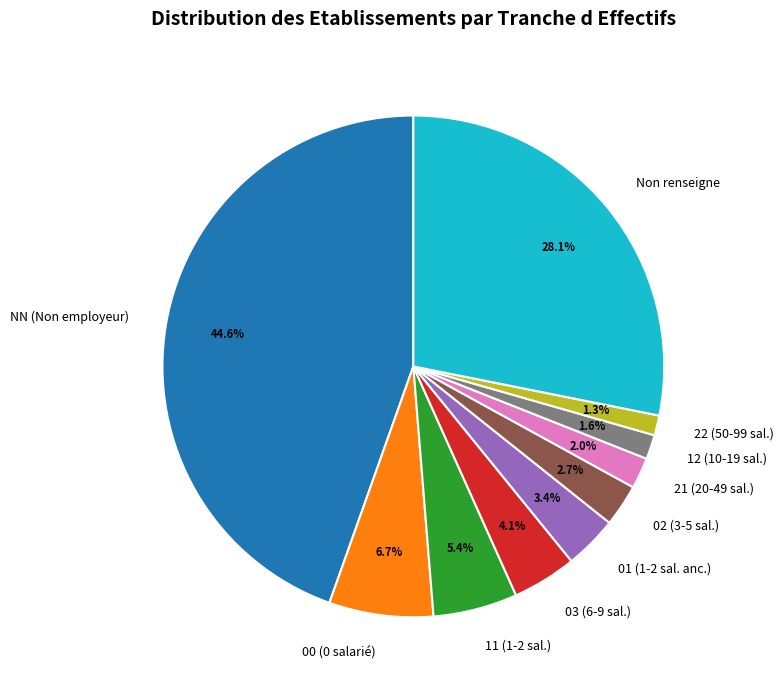

Is there any slice that represents more than half of the pie?

No